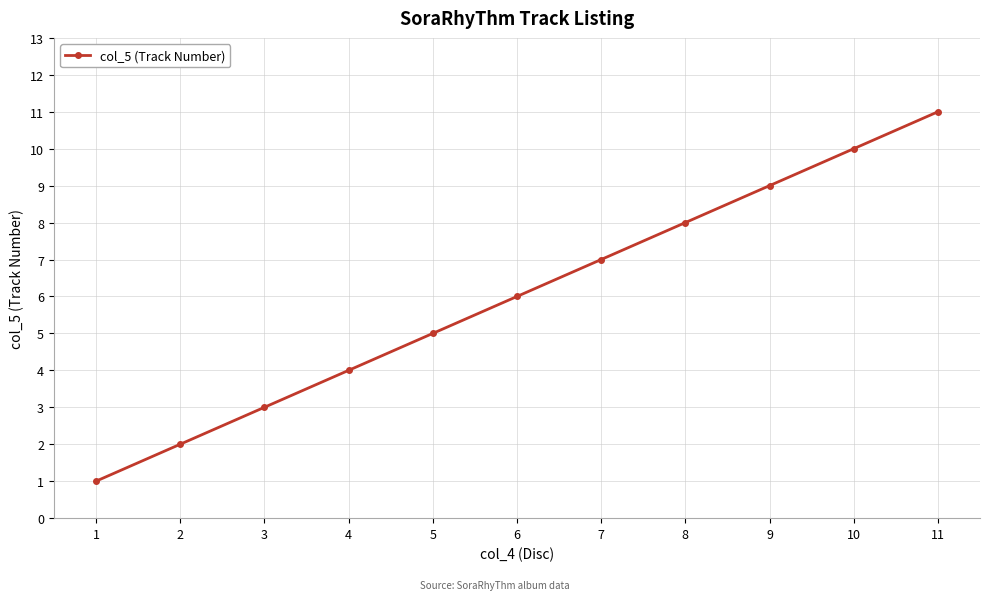

Approximately how many times larger is the value at 7 compared to 2?

3.5